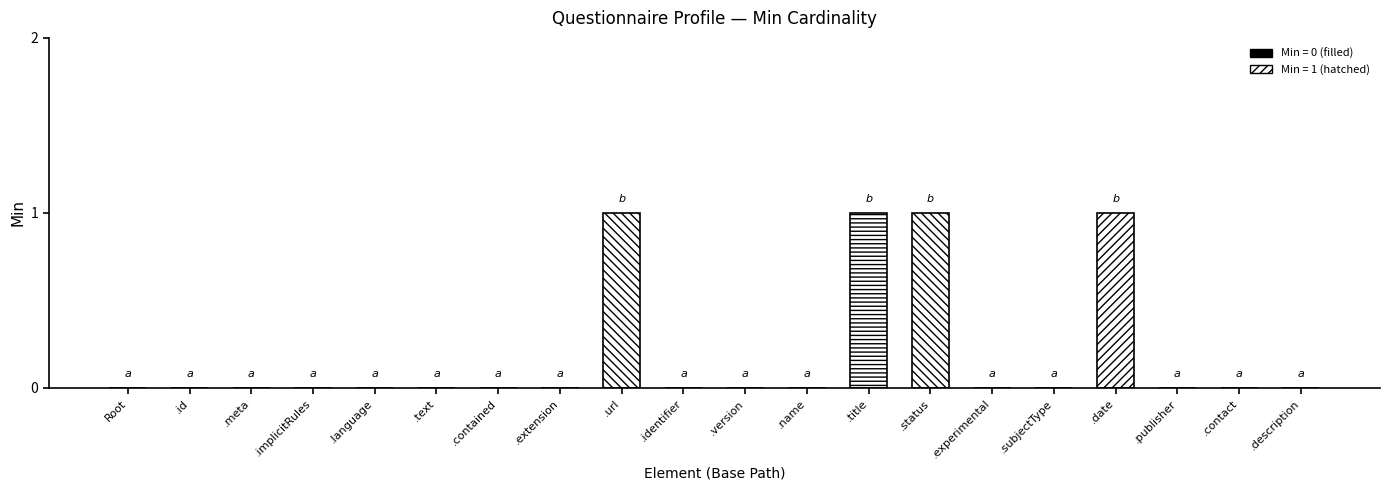

Reading right to left, what are all the values shown in this chart?

Questionnaire.description=0	Questionnaire.contact=0	Questionnaire.publisher=0	Questionnaire.date=1	Questionnaire.subjectType=0	Questionnaire.experimental=0	Questionnaire.status=1	Questionnaire.title=1	Questionnaire.name=0	Questionnaire.version=0	Questionnaire.identifier=0	Questionnaire.url=1	Questionnaire.extension=0	Questionnaire.contained=0	Questionnaire.text=0	Questionnaire.language=0	Questionnaire.implicitRules=0	Questionnaire.meta=0	Questionnaire.id=0	Questionnaire=0